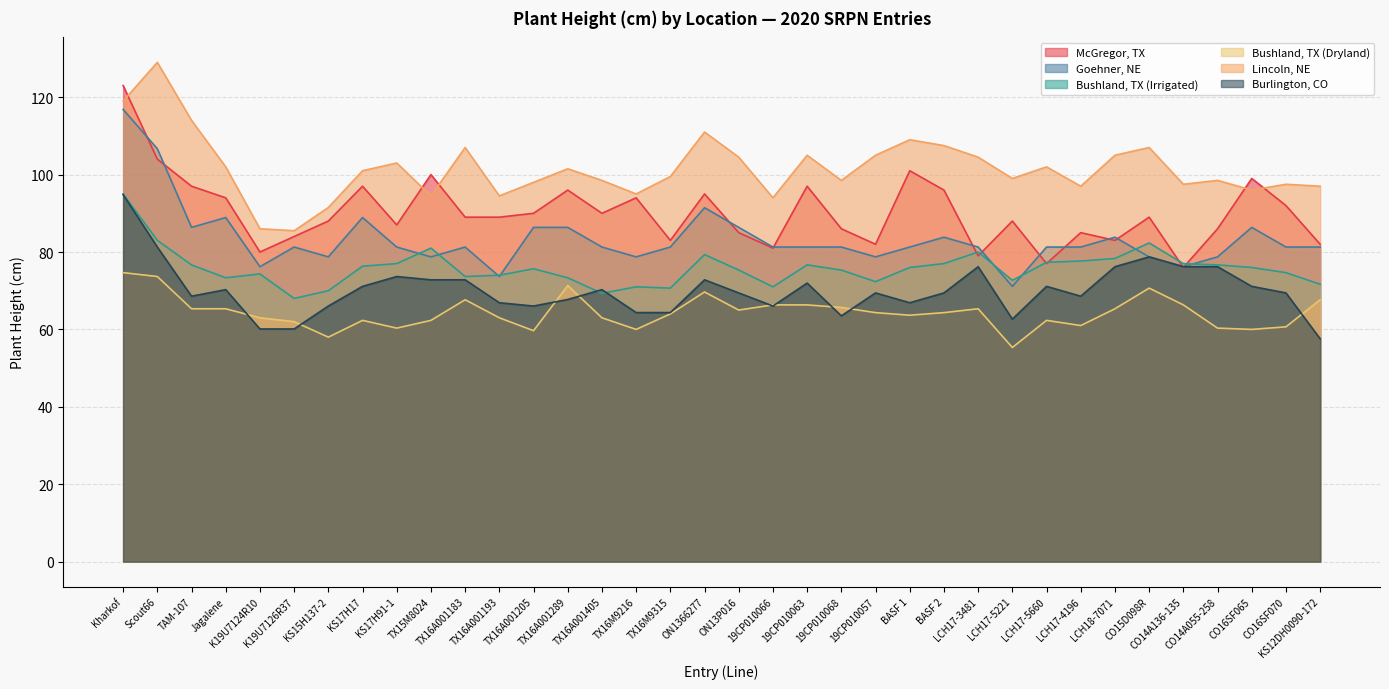

What is the average value of the Burlington, CO series?

70.1